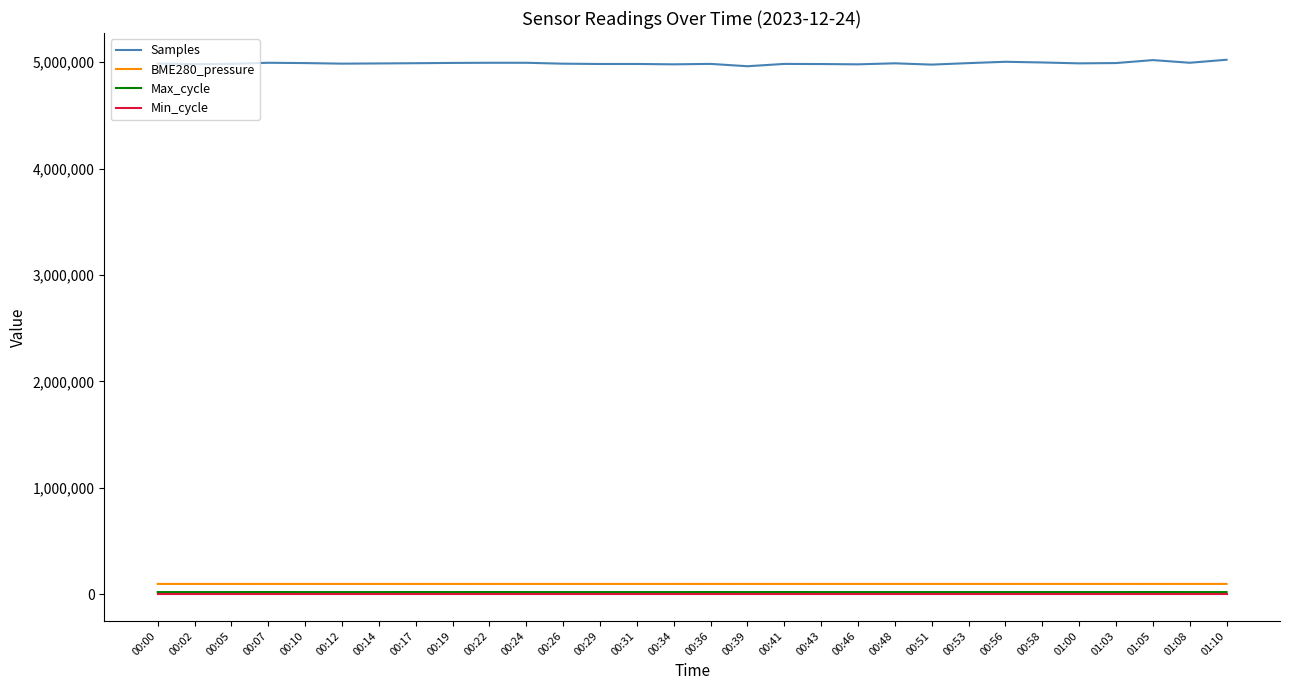

What is the minimum value shown in the chart?

28.0